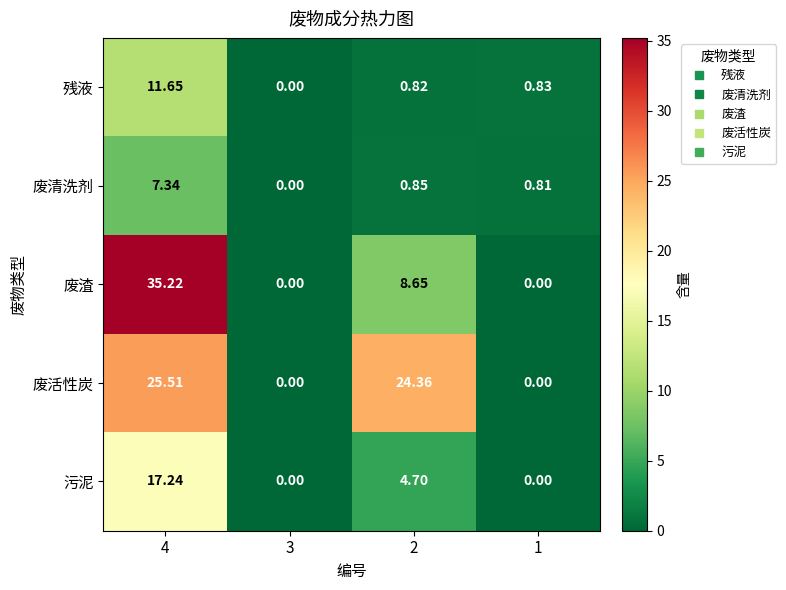

Rank the series by their maximum value, from lowest to highest.

废清洗剂, 残液, 污泥, 废活性炭, 废渣